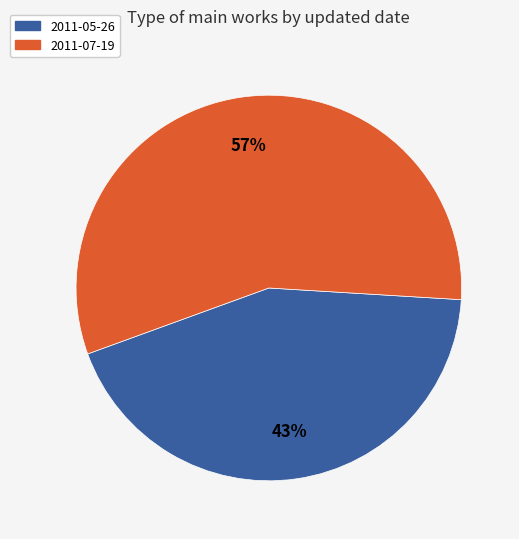

To the nearest percent, what percentage of the pie is 2011-07-19?

57%